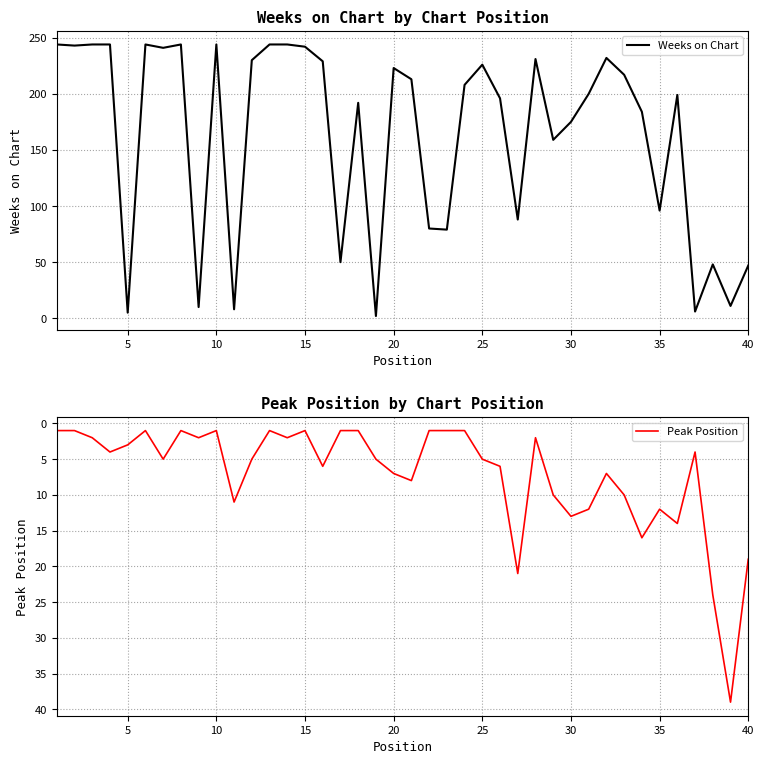

How many data points does each series have?

40